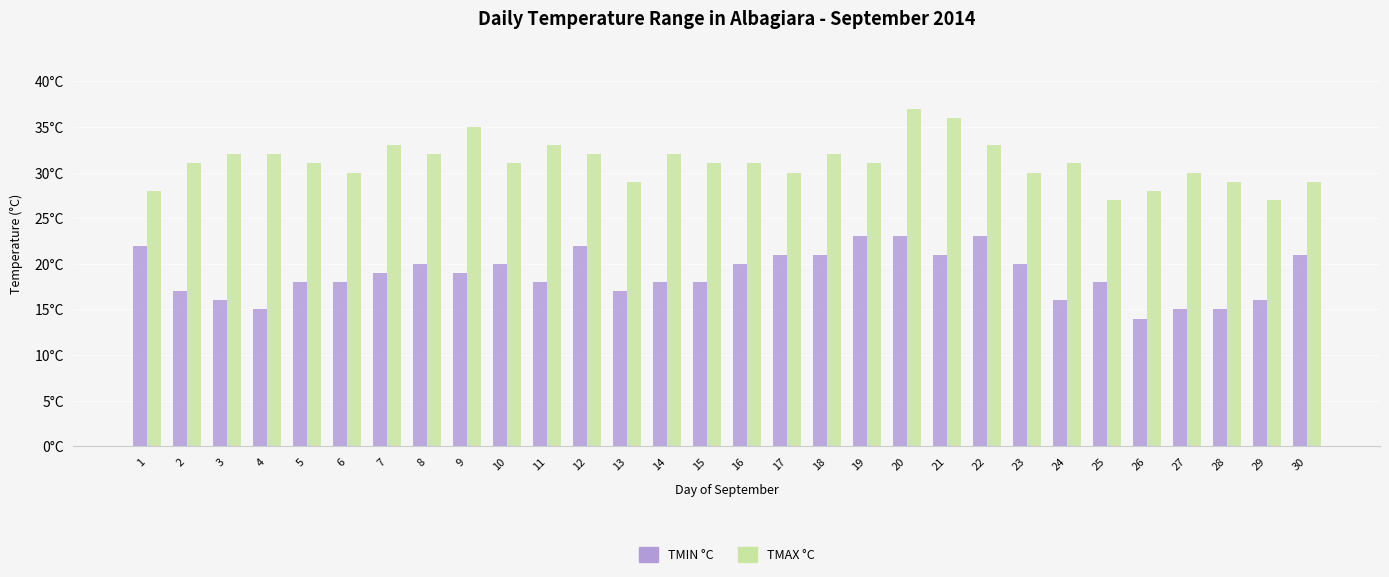

Does the chart contain stacked bars?

No